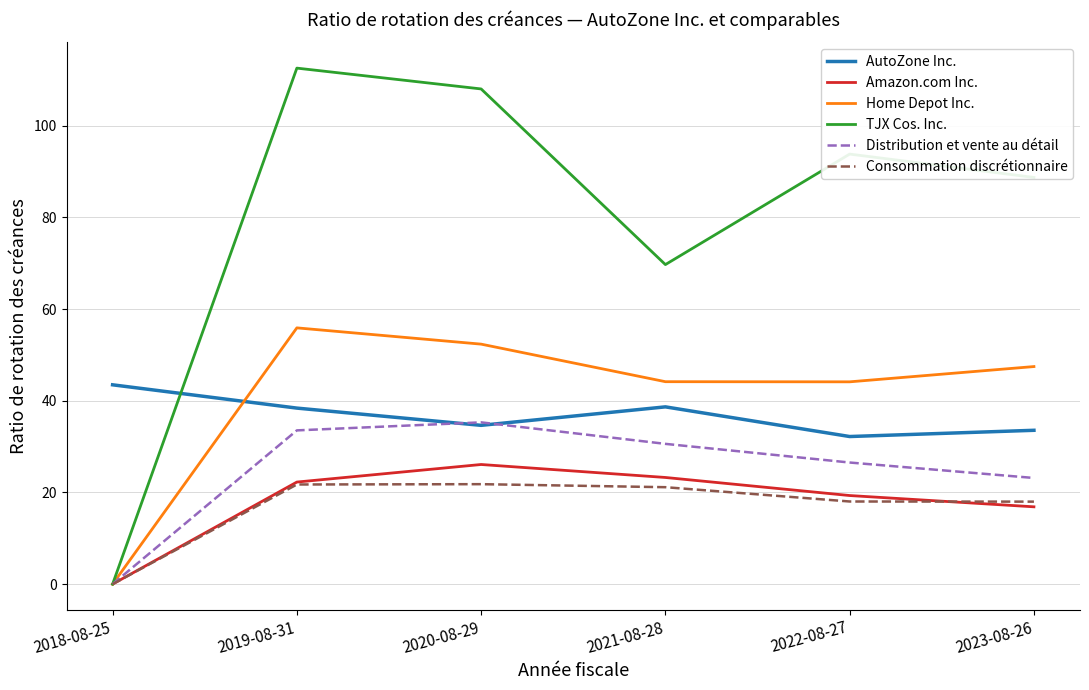

Rank the series by their maximum value, from lowest to highest.

Consommation discrétionnaire, Amazon.com Inc., Distribution et vente au détail, AutoZone Inc., Home Depot Inc., TJX Cos. Inc.